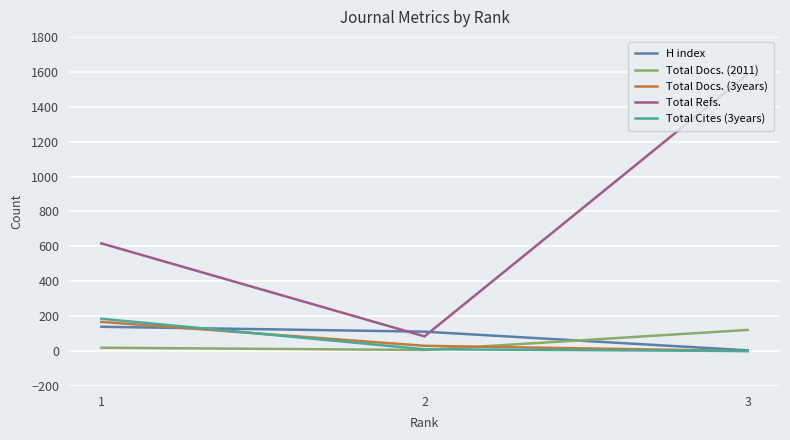

What is the maximum value for Total Refs.?

1586